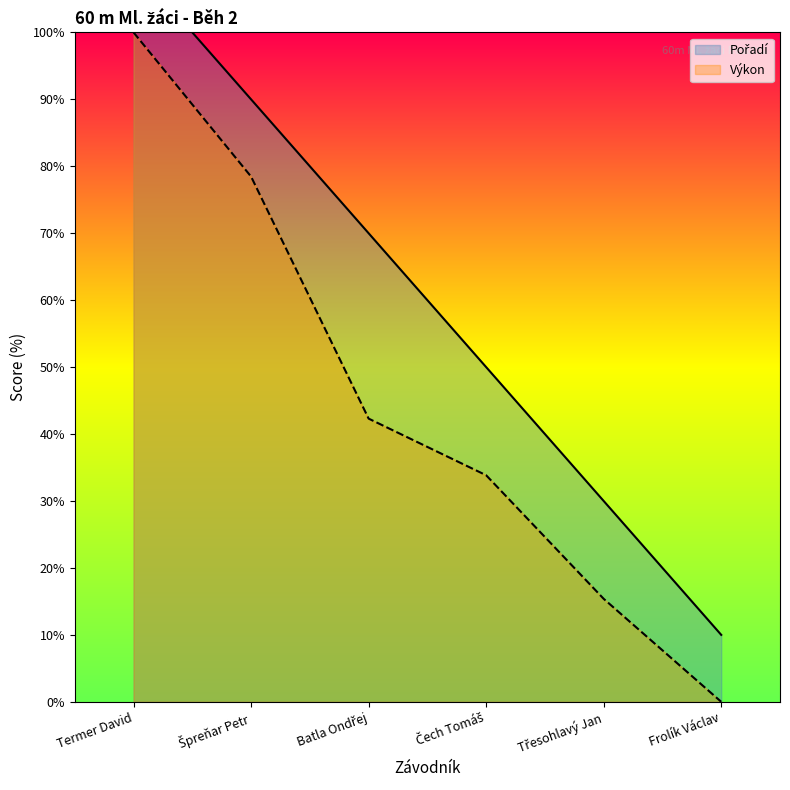

True or false: Výkon and Pořadí cross at least once.

False